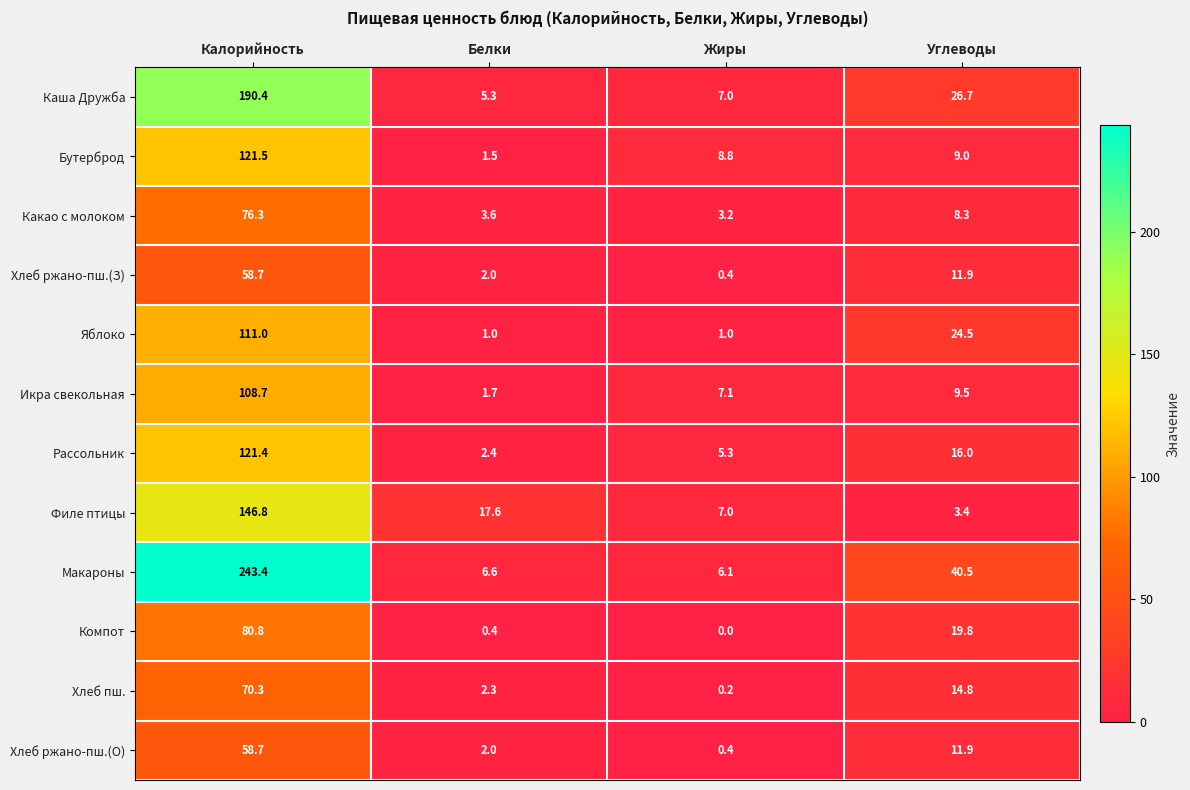

At which label is Хлеб ржано-пш.(О) closest to 29?

Углеводы